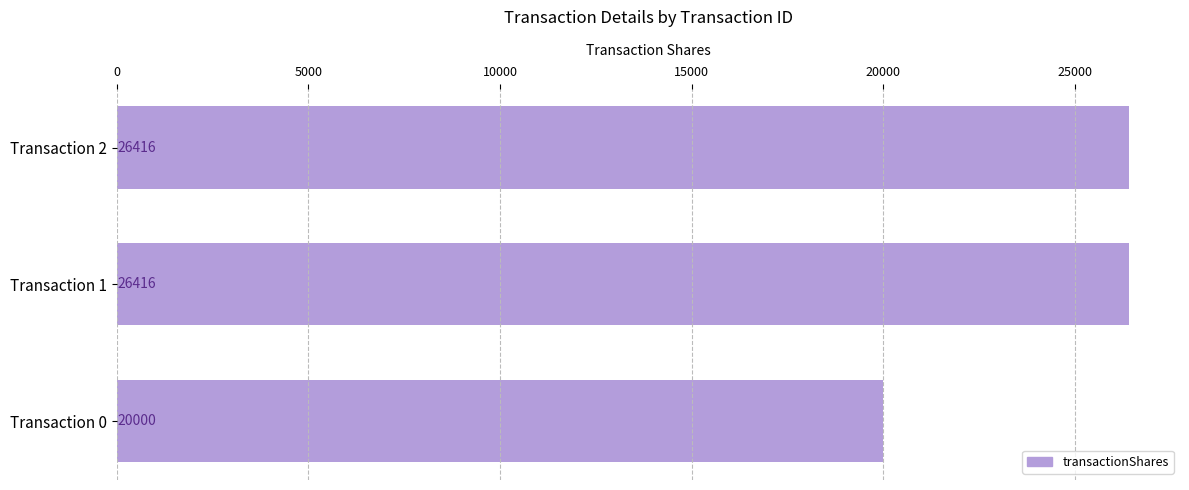

What is the ratio of the value at Transaction 2 to the value at Transaction 1?

1.0